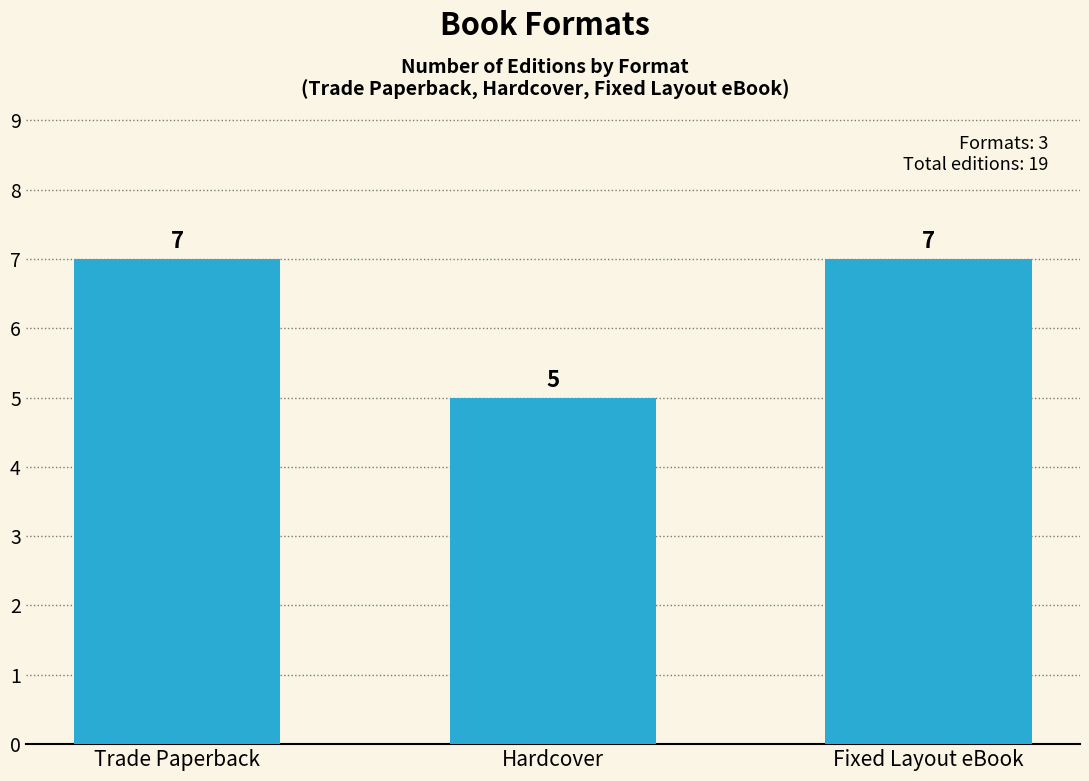

Does the chart contain any negative values?

No